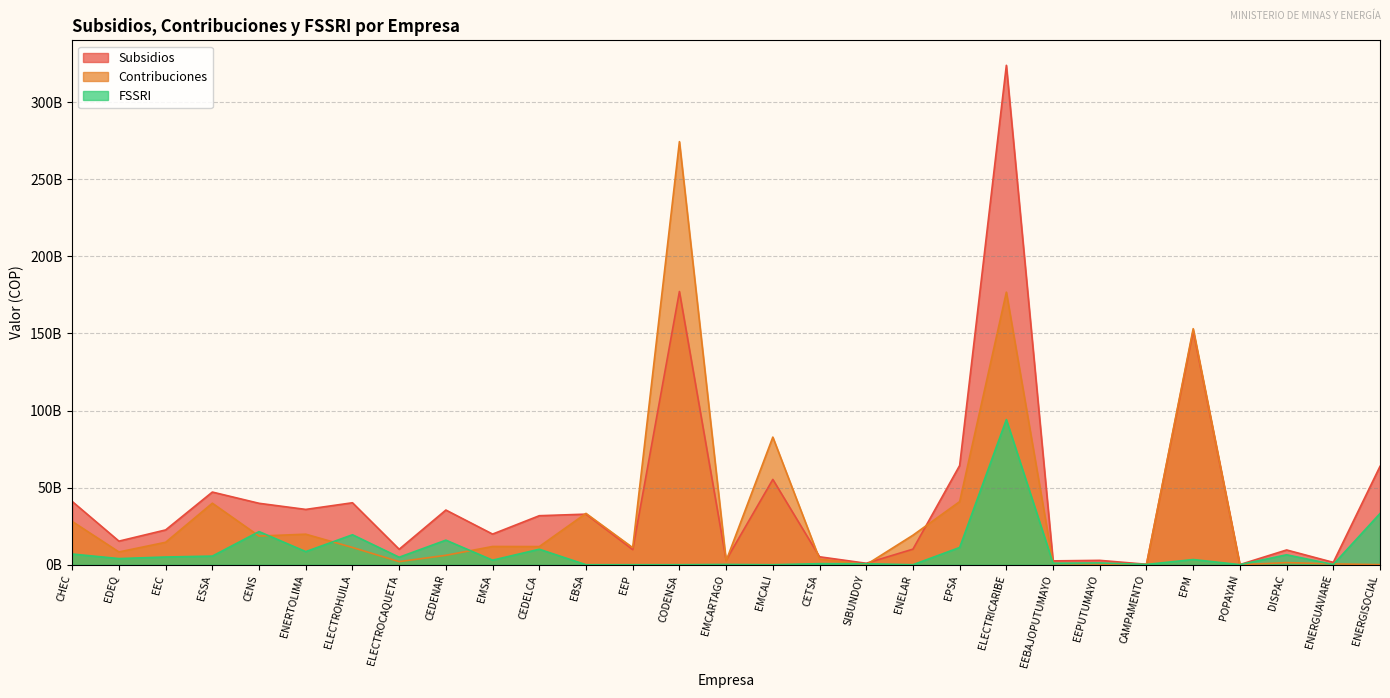

What is the difference between the FSSRI values at EDEQ and EEBAJOPUTUMAYO?

3014425821